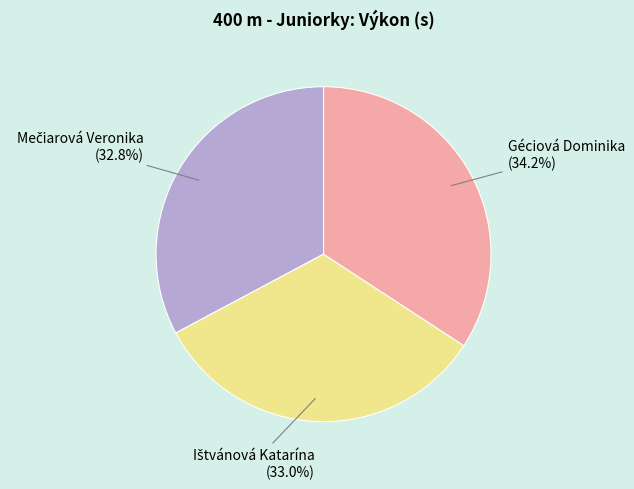

What portion of the pie excludes Géciová Dominika?

65.8%